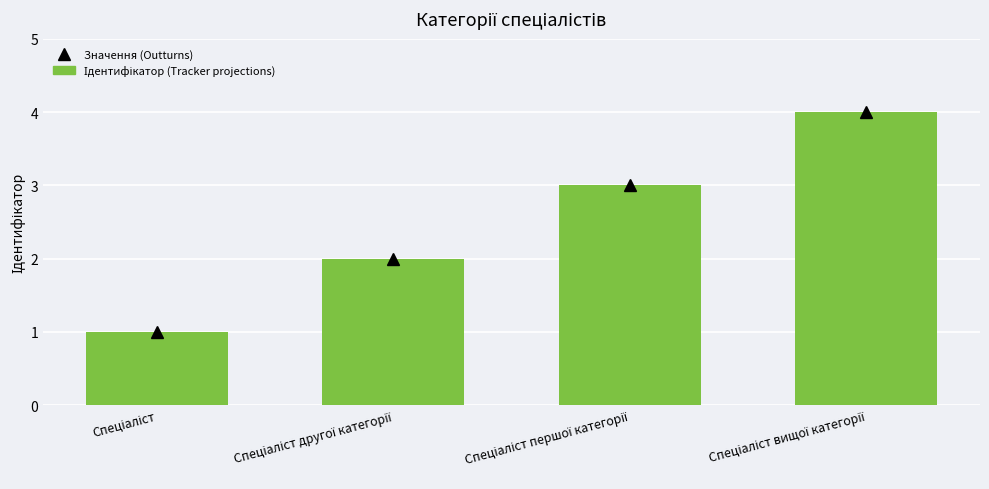

Count the Ідентифікатор values in the range 2 to 4.

3